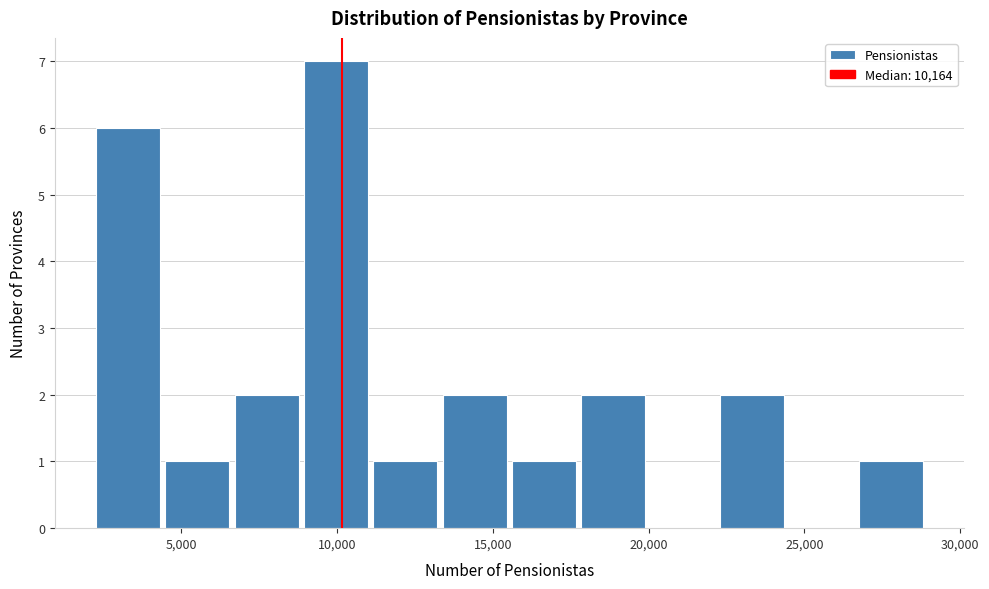

Reading left to right, list every bar in this chart as the range it spans on the x-axis followed by its height. Neither the bar edges nor the heights are printed on the chart, so give them approximately, as read against the axes.

2000 to 4500: 6
4500 to 6500: 1
6500 to 9000: 2
9000 to 11000: 7
11000 to 13500: 1
13500 to 15500: 2
15500 to 18000: 1
18000 to 20000: 2
20000 to 22000: 0
22000 to 24500: 2
24500 to 26500: 0
26500 to 29000: 1